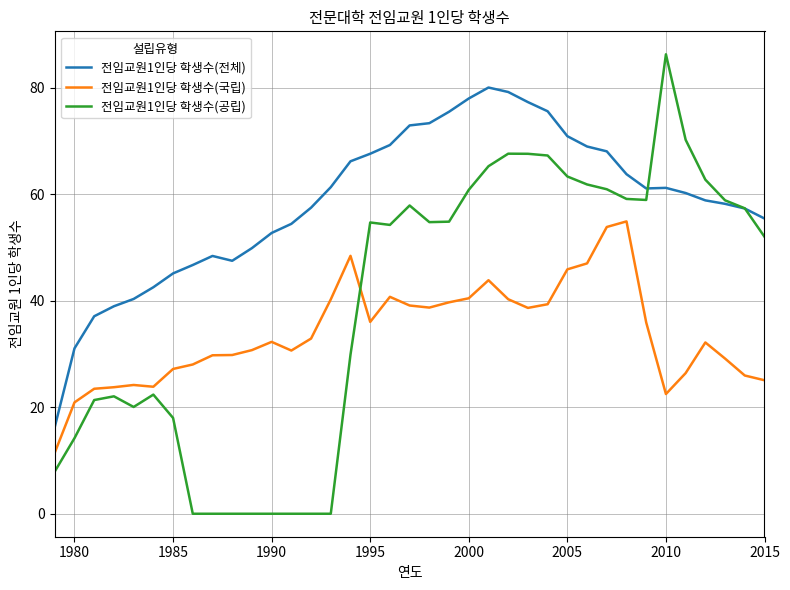

After their last crossing, which series has the higher values: 전임교원1인당 학생수(공립) or 전임교원1인당 학생수(국립)?

전임교원1인당 학생수(공립)